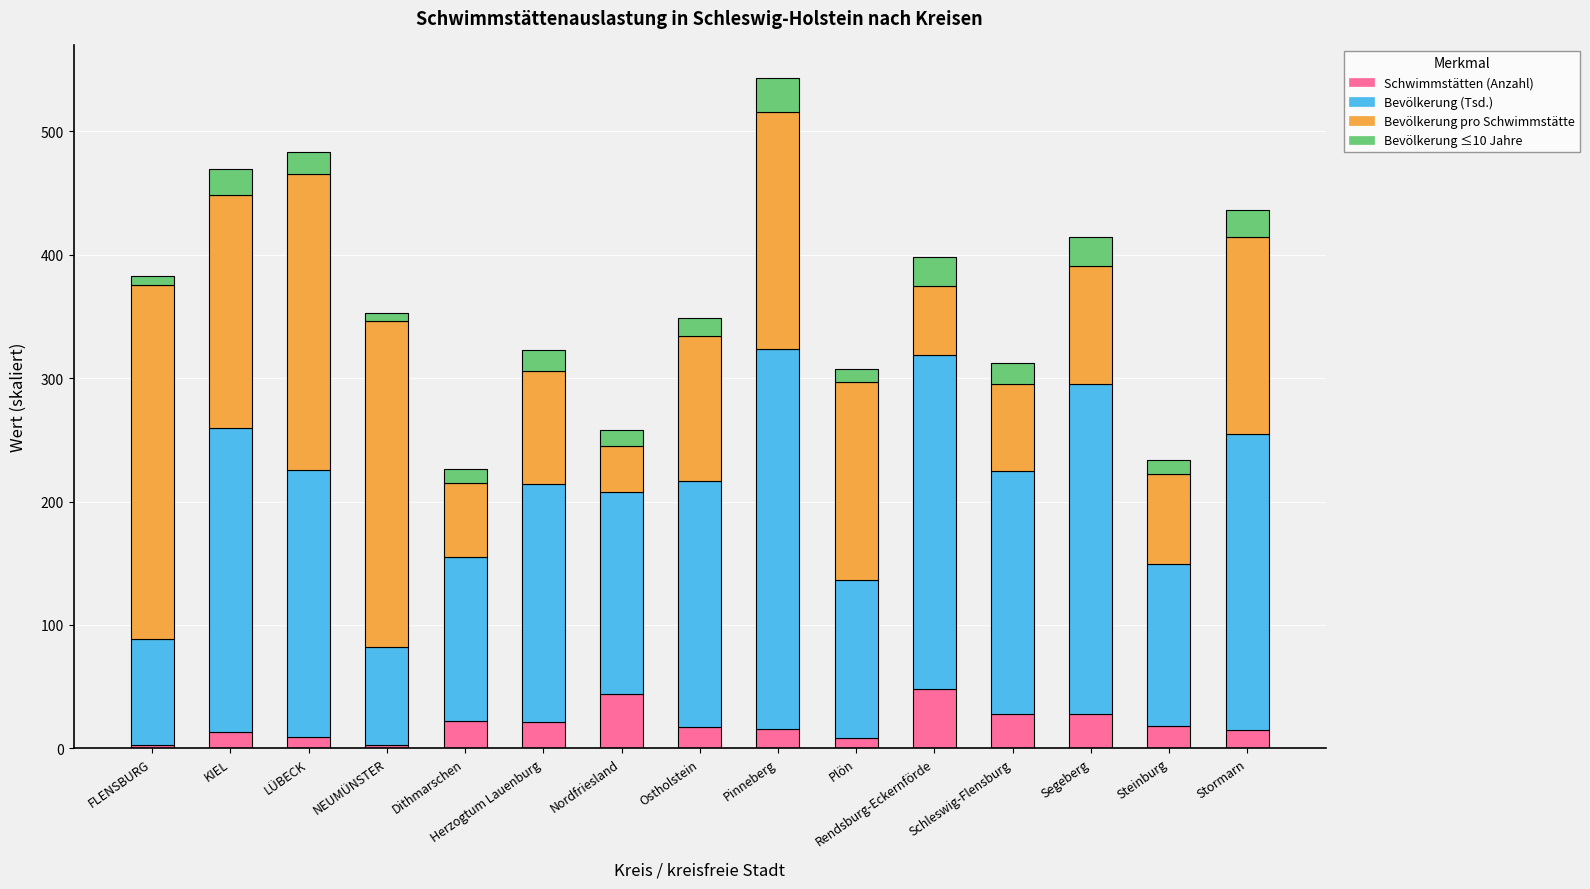

What is the highest value of the Schwimmstätten (Anzahl) series?

48.0